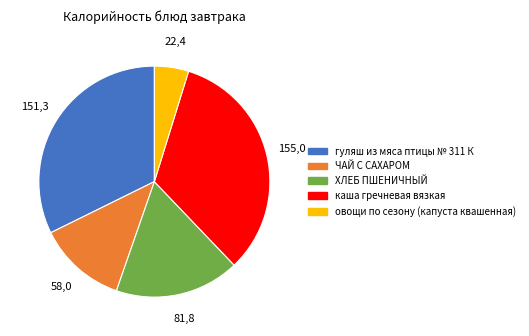

Which slice is the largest?

каша гречневая вязкая